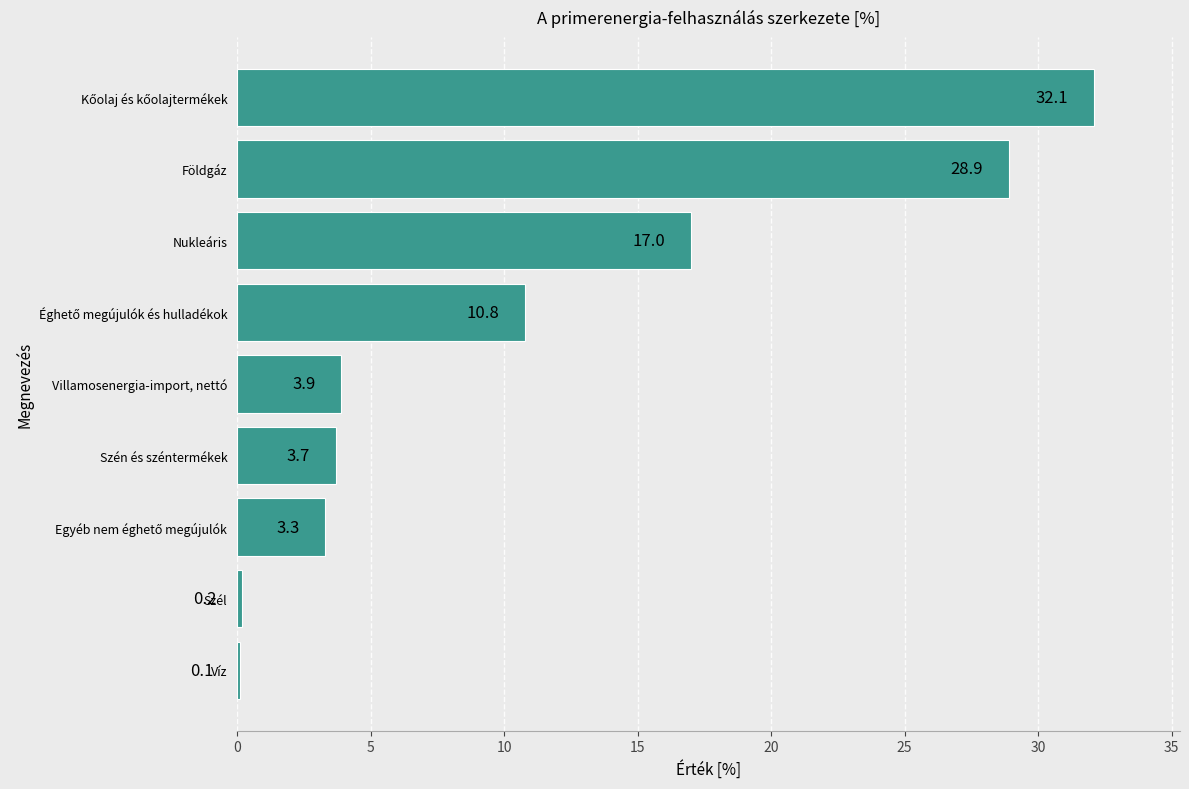

What is the change in value from Szél to Földgáz?

+28.7